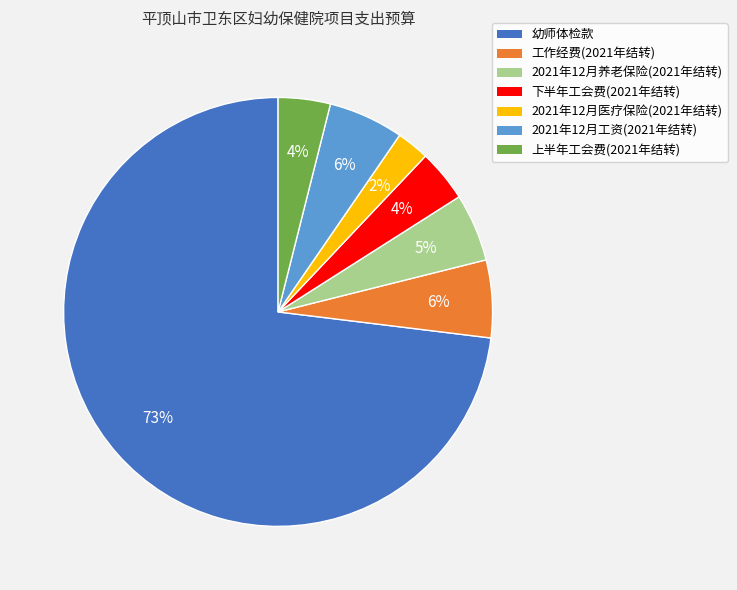

Which slice is the smallest?

2021年12月医疗保险(2021年结转)